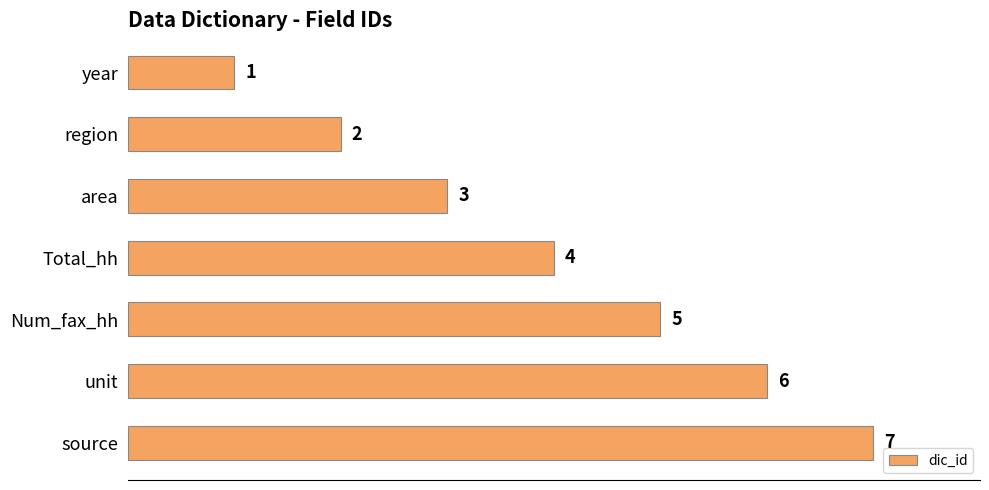

Rank the categories by value from highest to lowest.

source, unit, Num_fax_hh, Total_hh, area, region, year